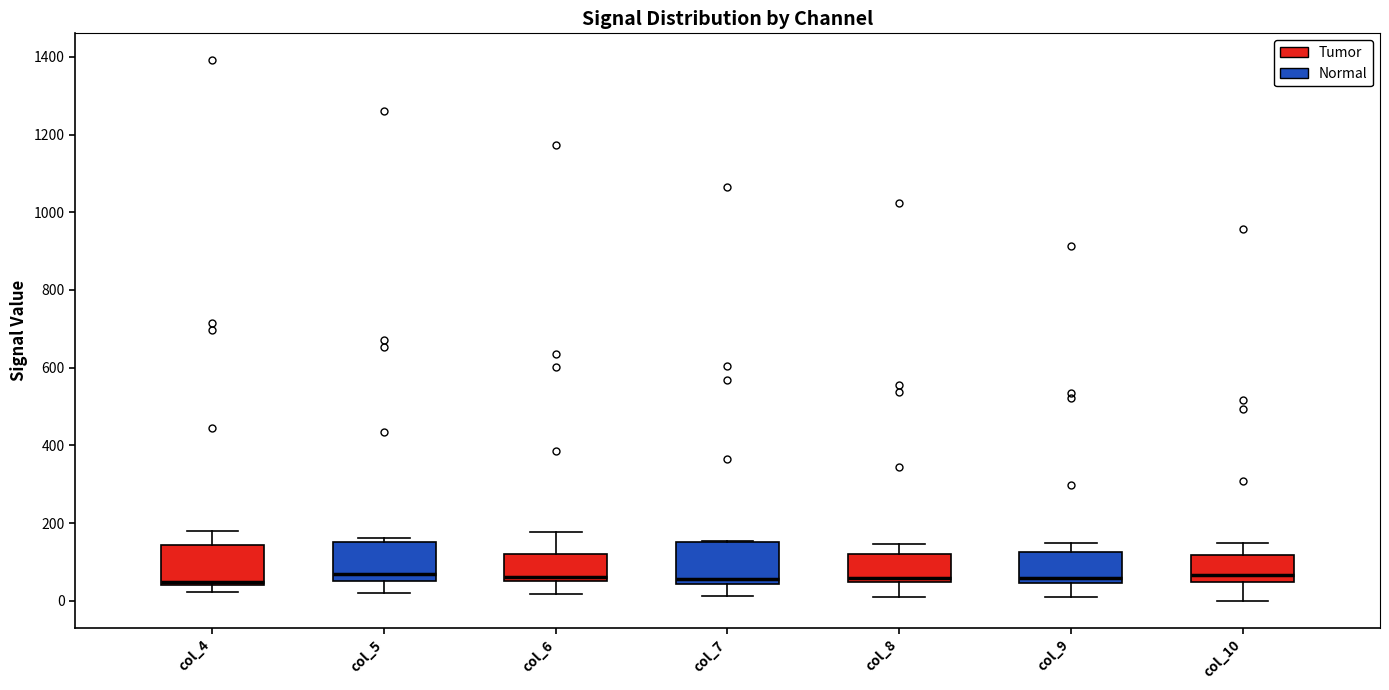

Where does the lower whisker of the box for col_6 end on the y-axis? The values are not printed on the chart, so give them approximately, as read against the axis.

20